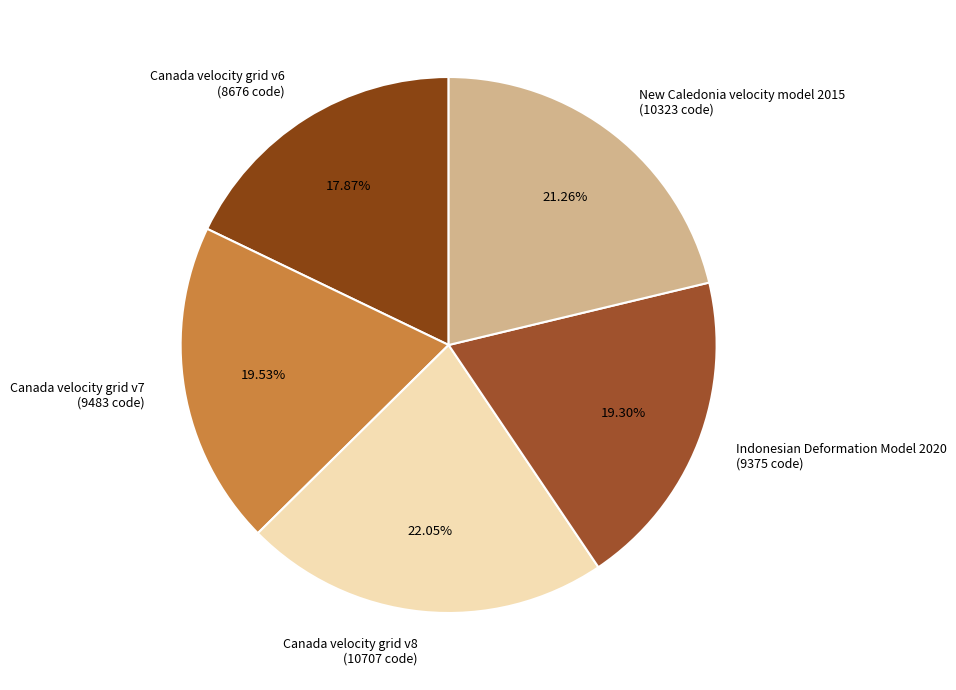

Which category has the smallest portion of the pie?

Canada velocity grid v6